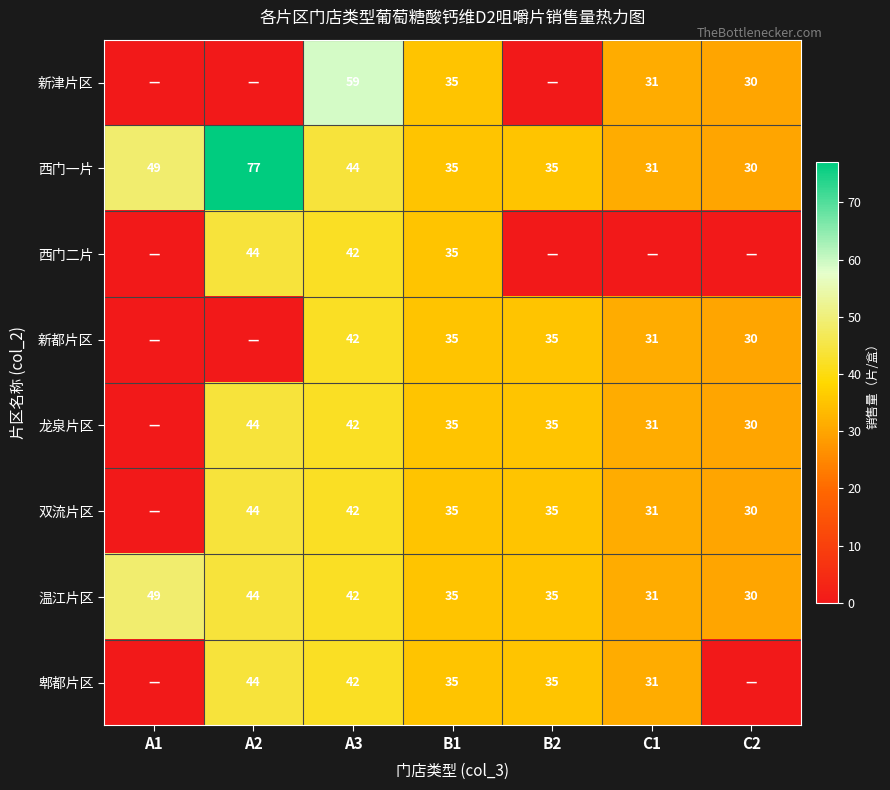

Where is 西门一片 nearest to the value 53?

A1